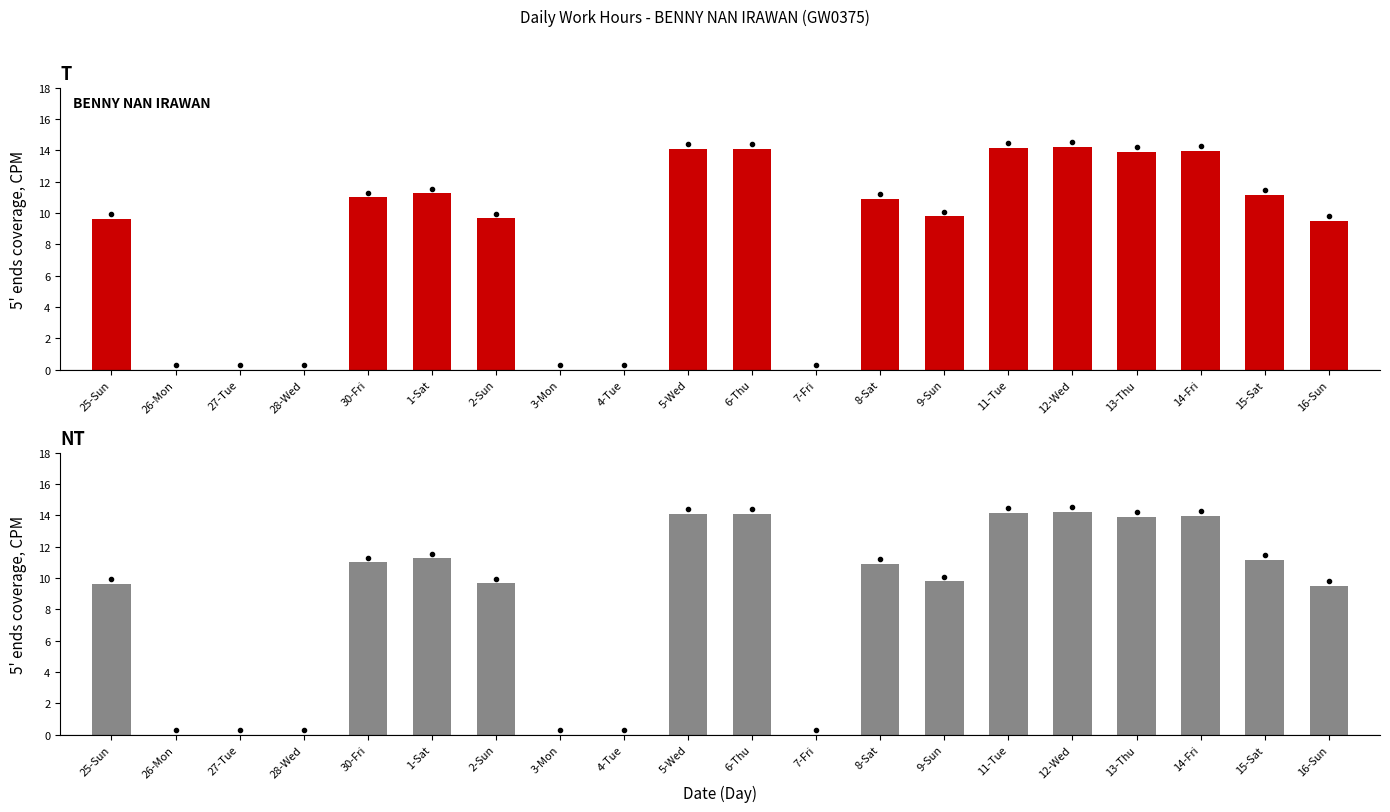

Where is the data nearest to the value 7?

16-Sun